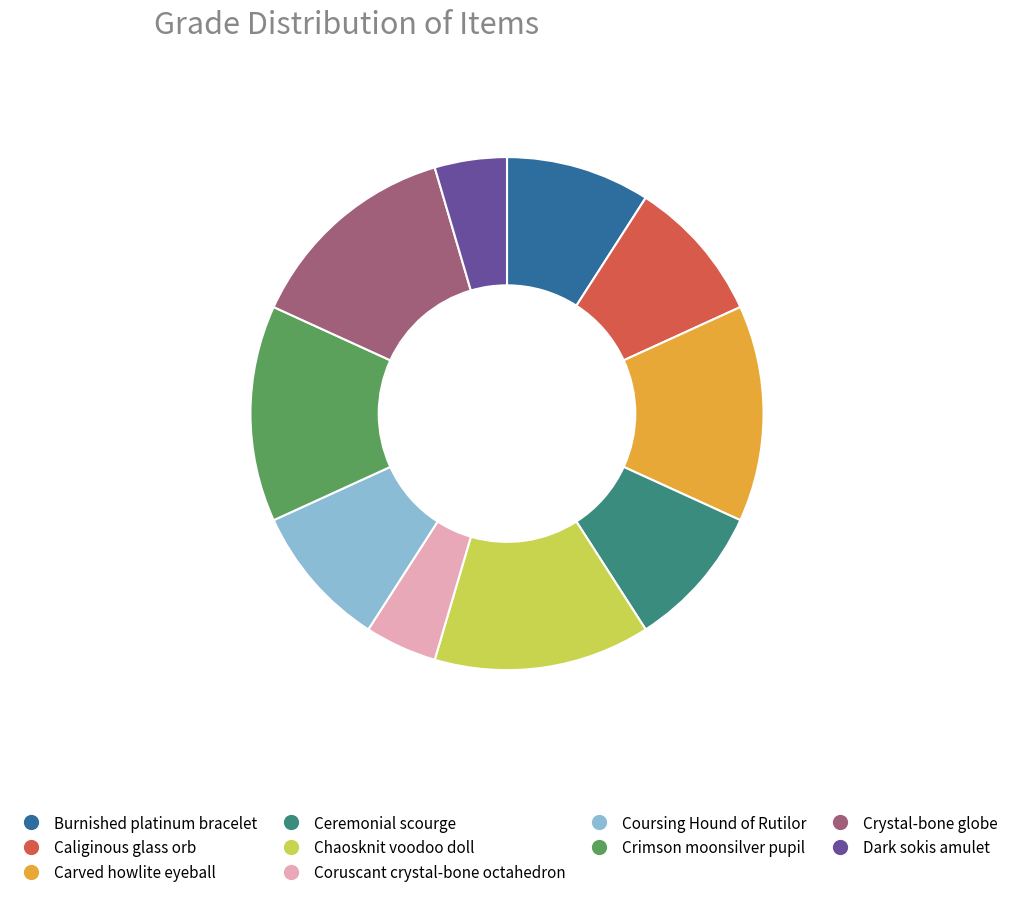

The Coursing Hound of Rutilor slice represents 20% of the pie. True or false?

False